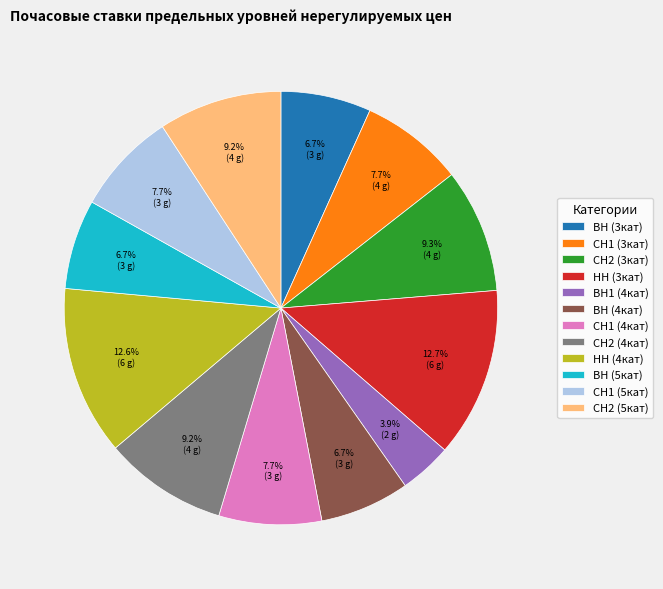

To the nearest percent, what is the average slice percentage?

8%